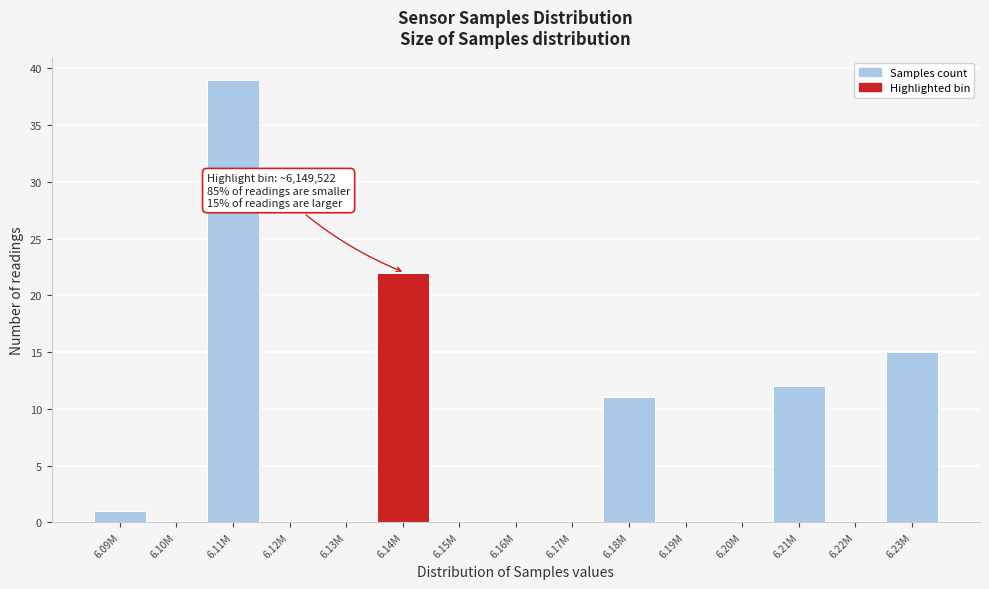

Reading right to left, what are all the values shown in this chart?

6.23M=15	6.22M=0	6.21M=12	6.20M=0	6.19M=0	6.18M=11	6.17M=0	6.16M=0	6.15M=0	6.14M=22	6.13M=0	6.12M=0	6.11M=39	6.10M=0	6.09M=1